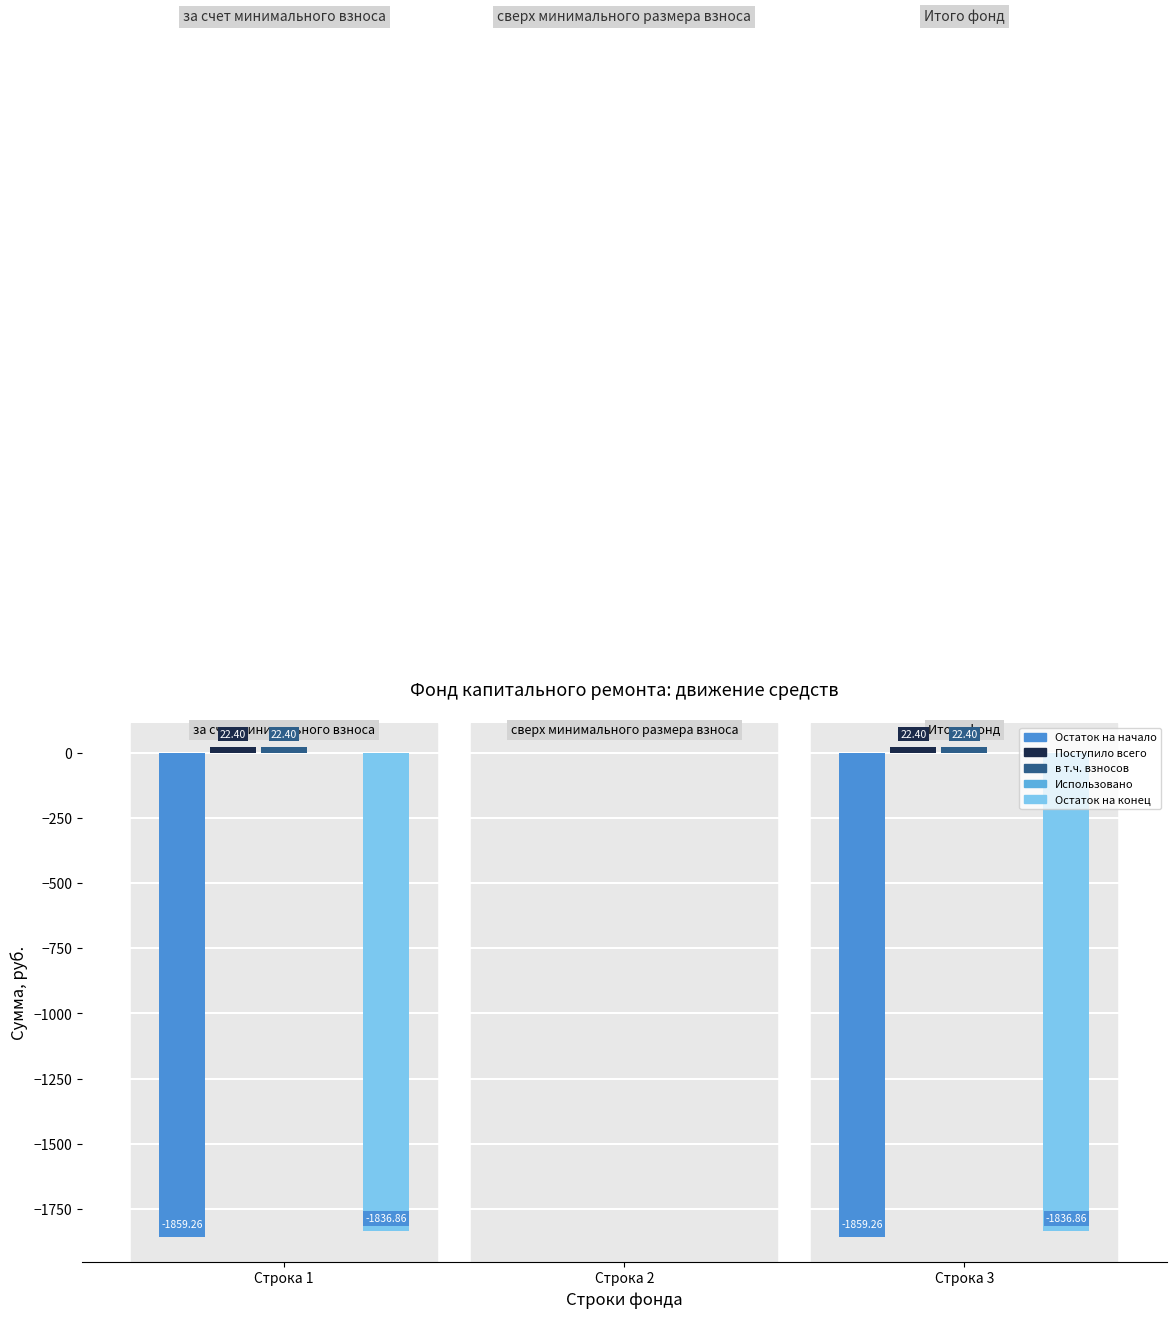

What is the spread (max minus min) of values at Строка 1?

1881.7